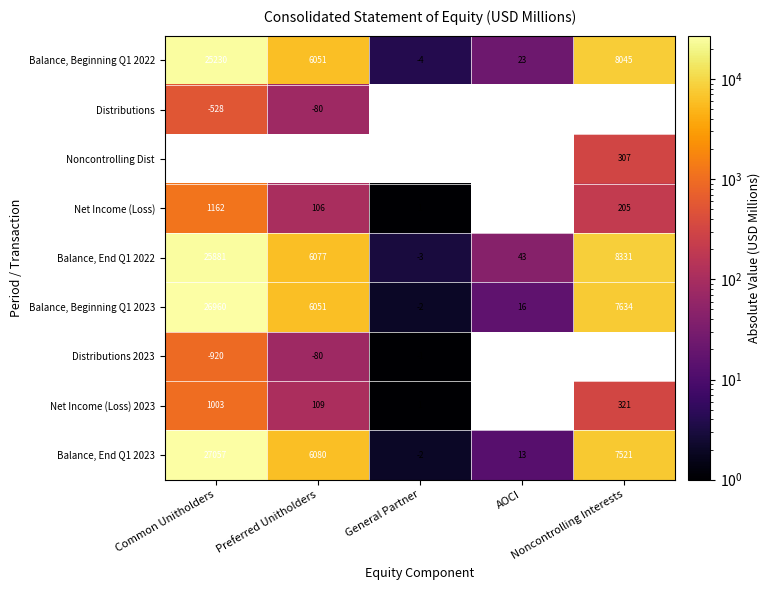

What is the spread (max minus min) of values at Preferred Unitholders?

6000.0